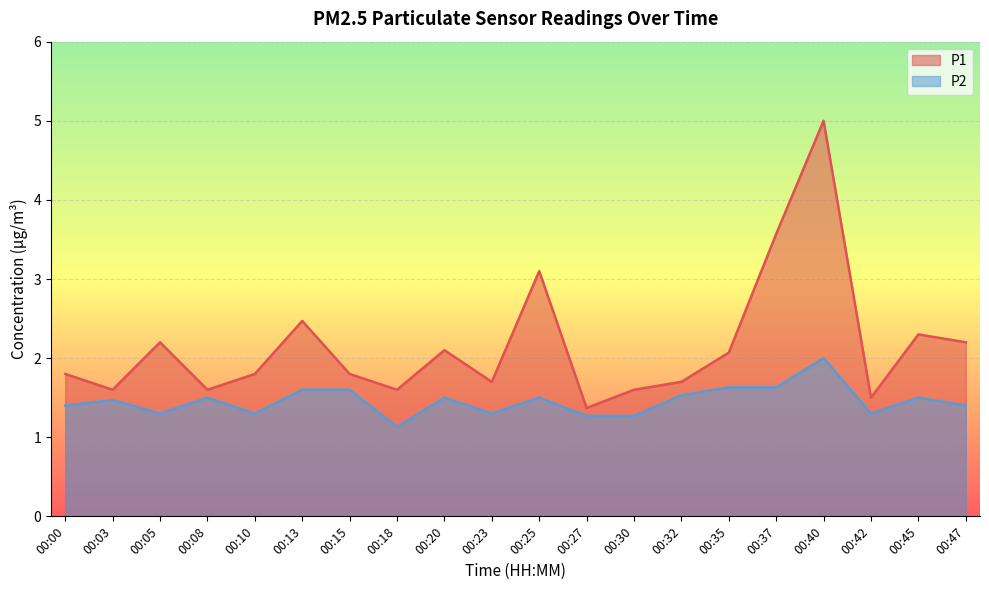

What is the difference between the P1 values at 00:30 and 00:20?

0.5